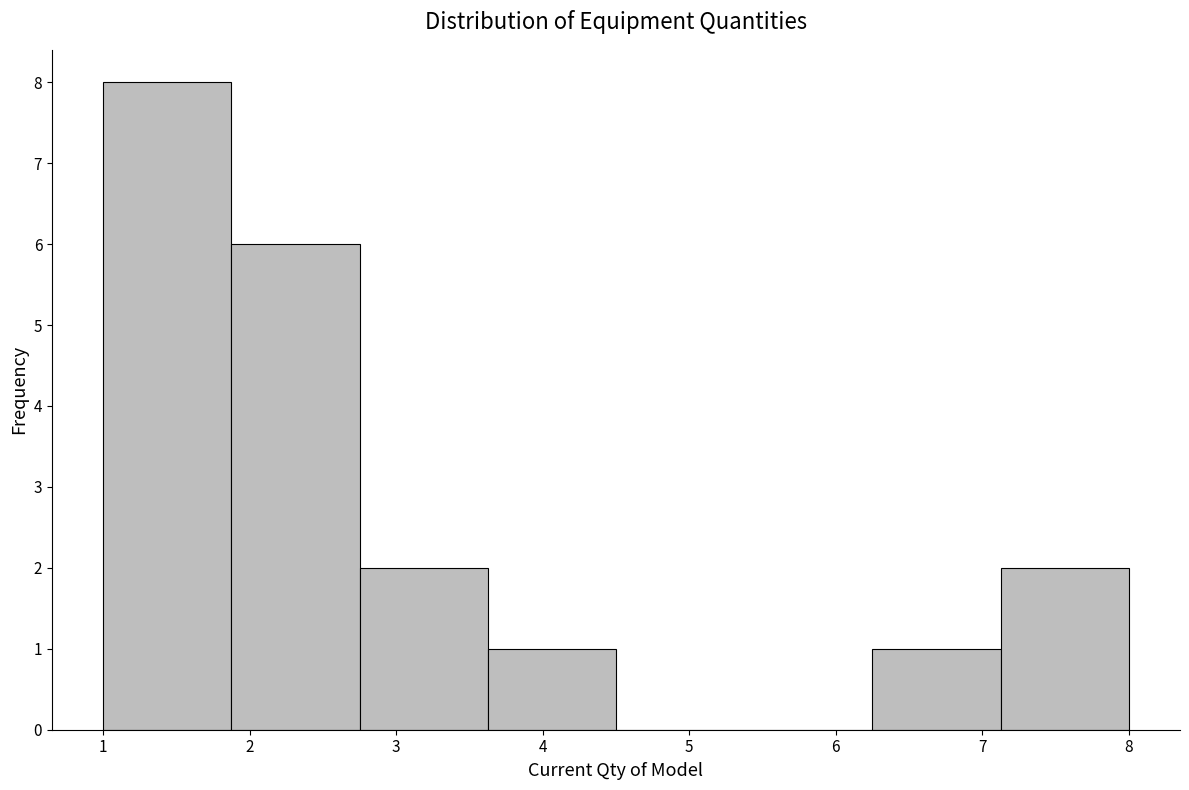

What is the height of the bar covering 3.6 to 4.5 on the x-axis? Neither the bar edges nor the heights are printed on the chart, so give them approximately, as read against the axes.

1